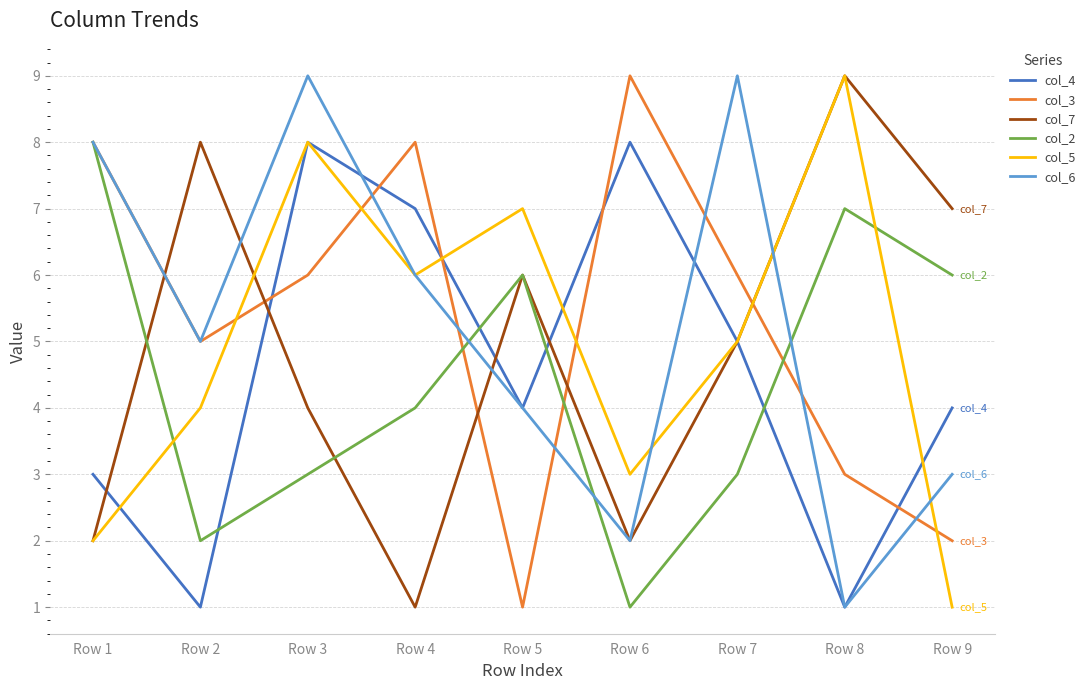

Where is col_6 nearest to the value 5?

Row 2